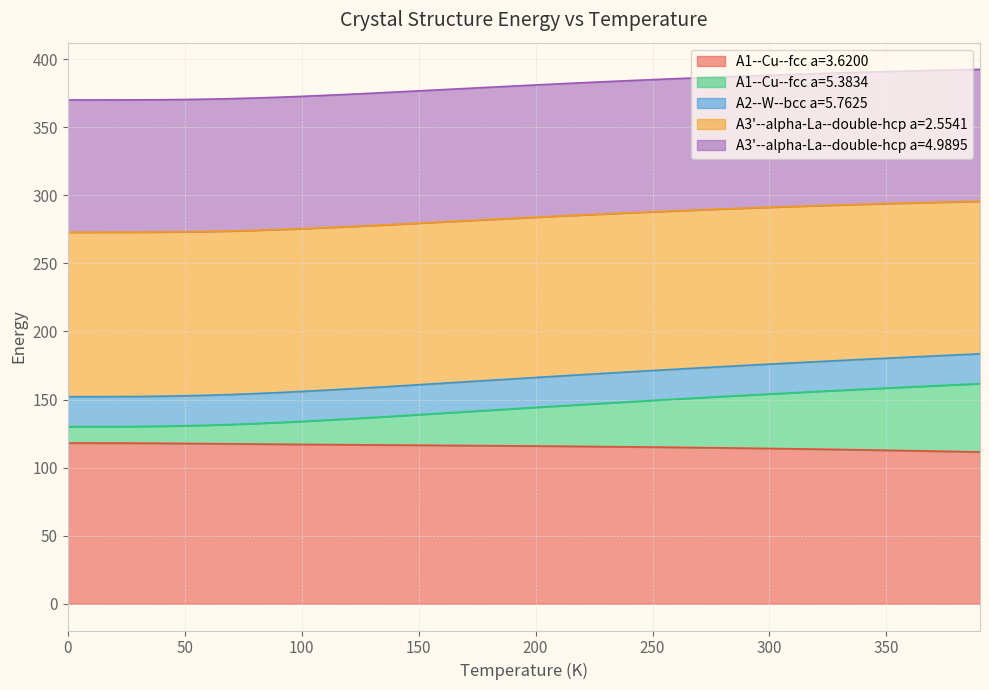

At how many categories does at least one series exceed 234?

40